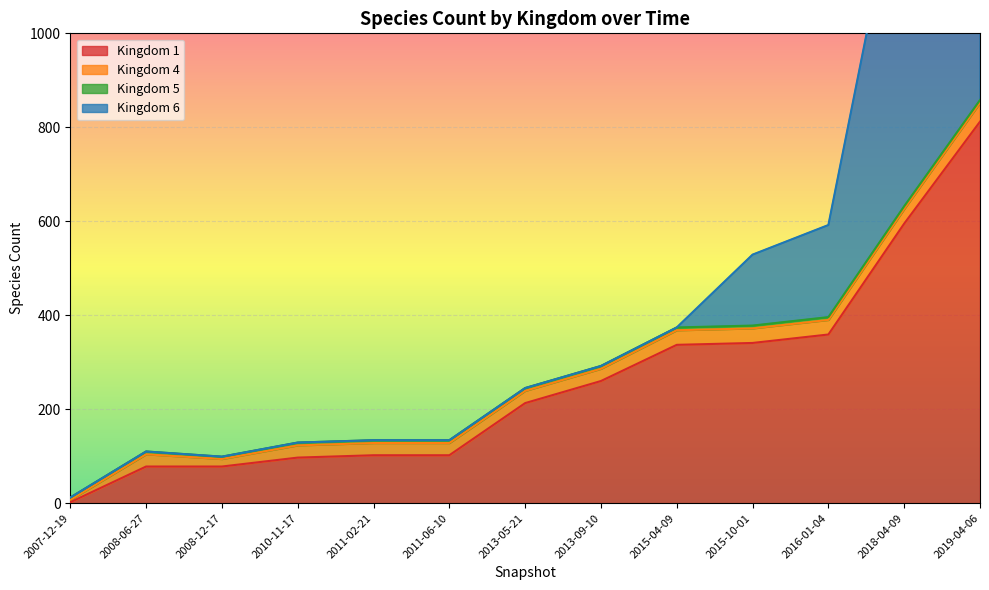

Is the value of 6 at 2008-06-27 greater than the value of 1 at 2015-10-01?

No